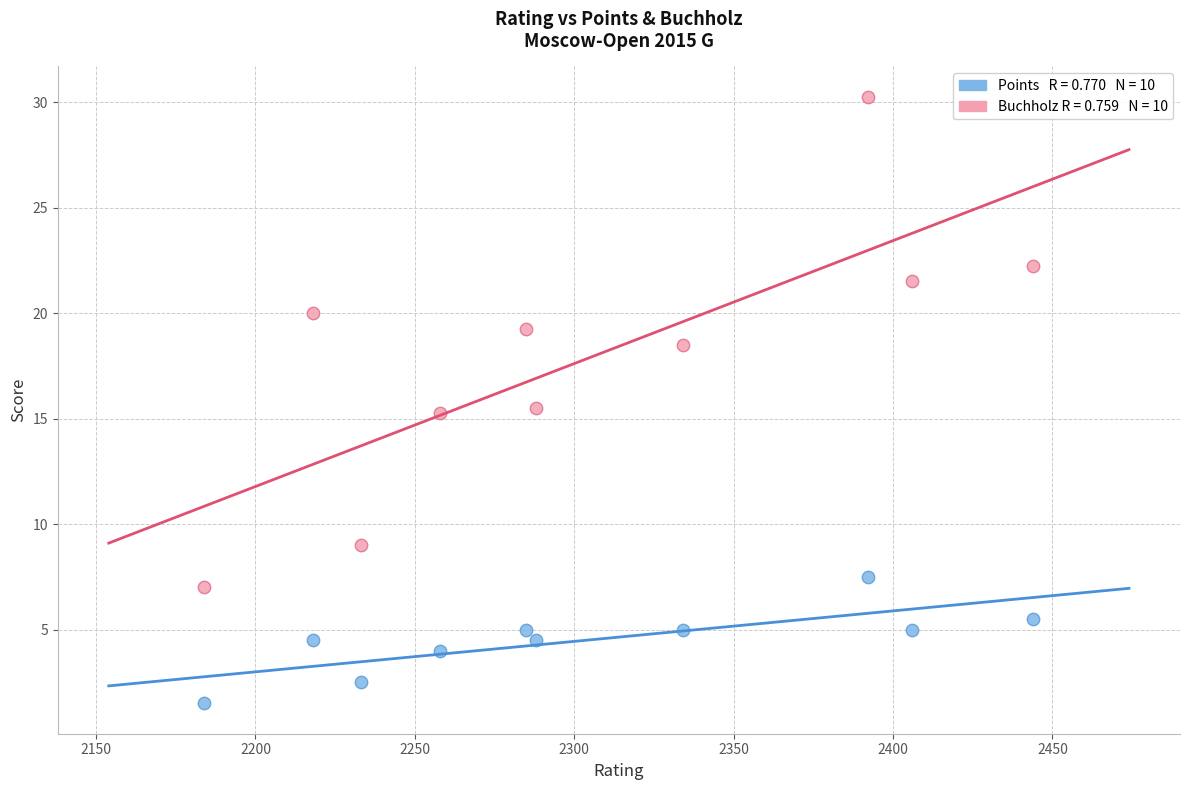

Across all data points, what is the range of X values (max minus min)?

260.0